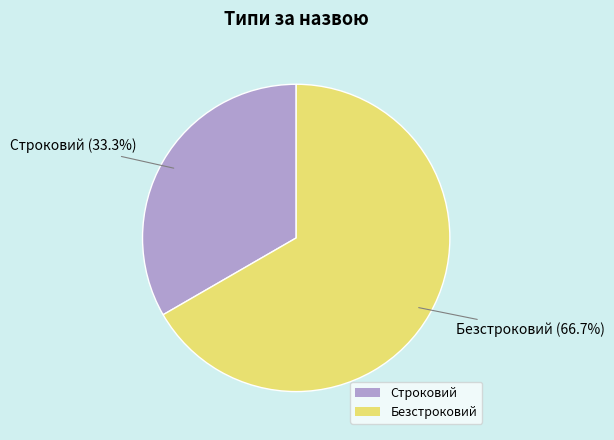

To the nearest percent, what is the difference between the largest and smallest slice percentages?

33%